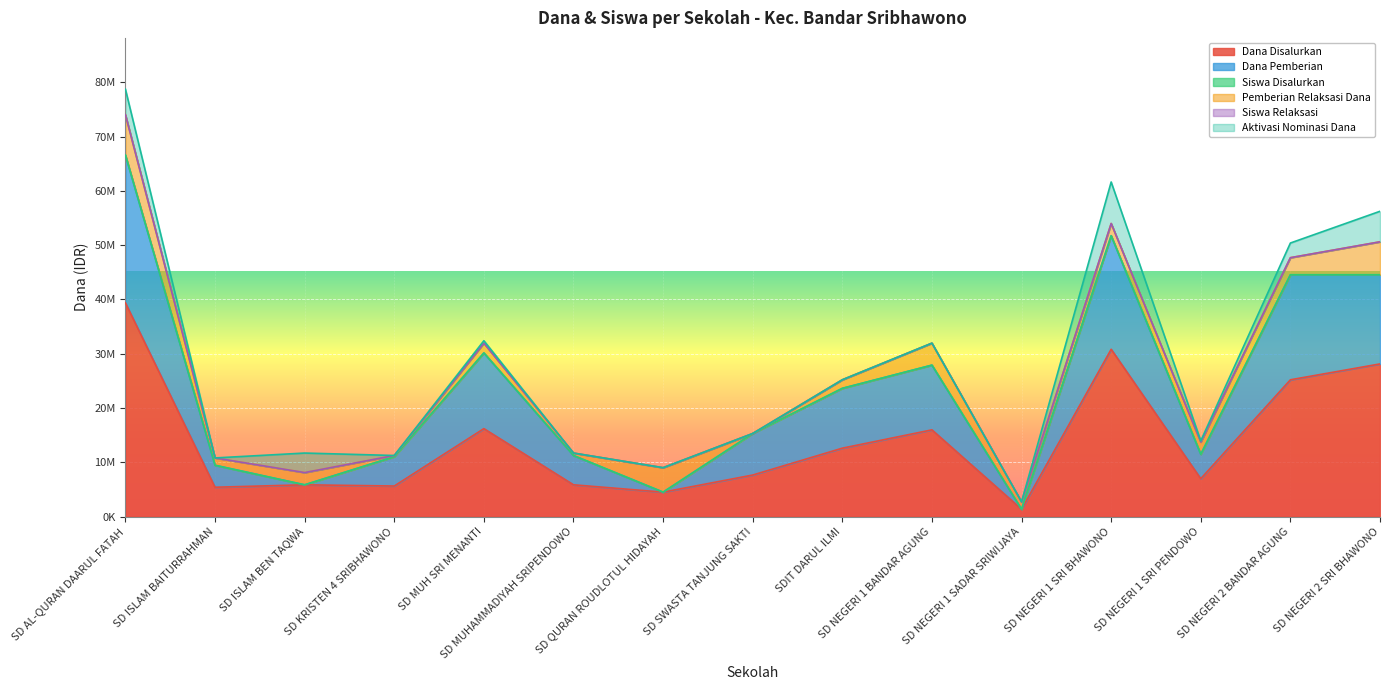

What is the label of the 14th point from the left?

SD NEGERI 2 BANDAR AGUNG